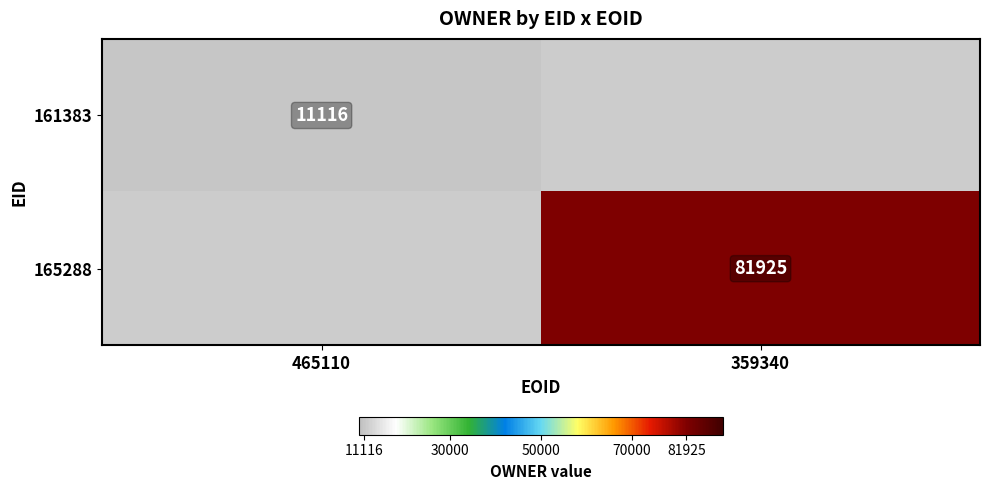

The 161383 series shows 11116 at 465110. True or false?

True